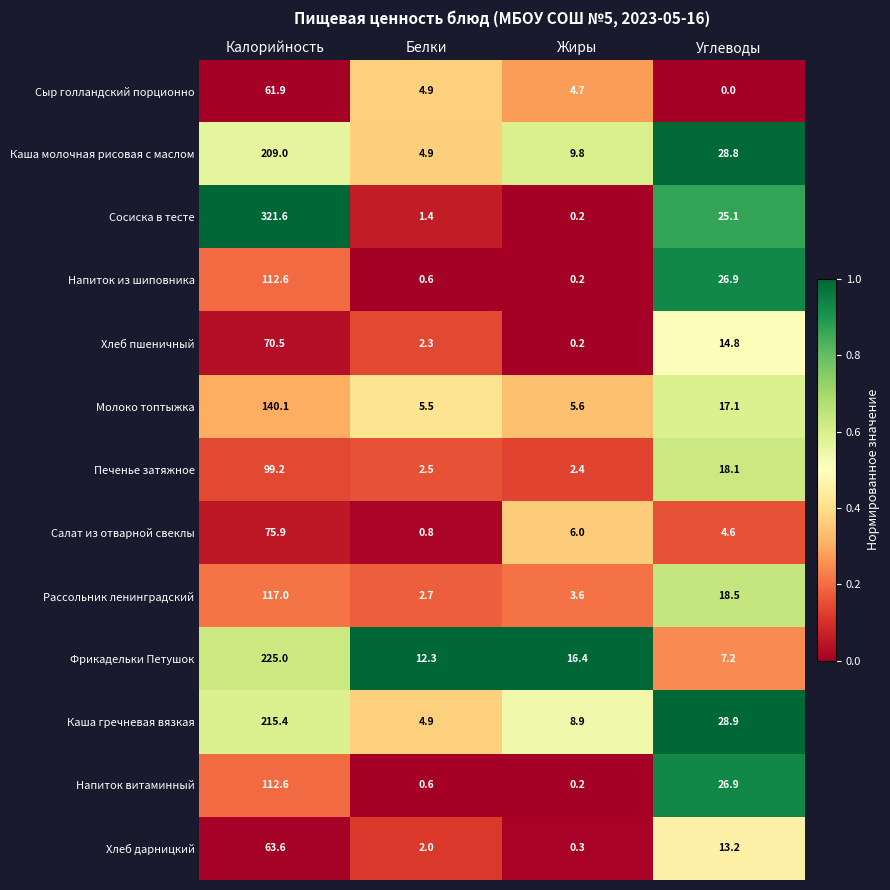

What is the total value across all series at Углеводы?

230.1